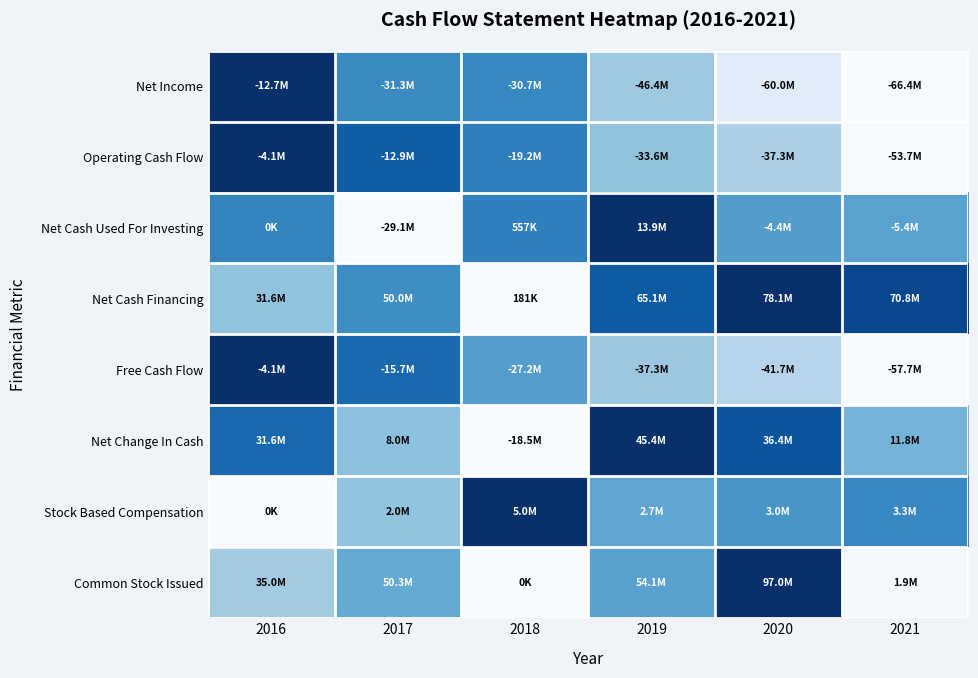

What is the spread (max minus min) of values at 2018?

1.0